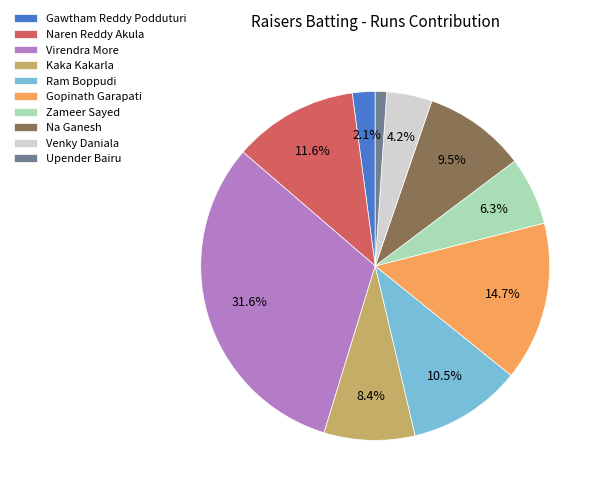

How many slices are in this pie chart?

10